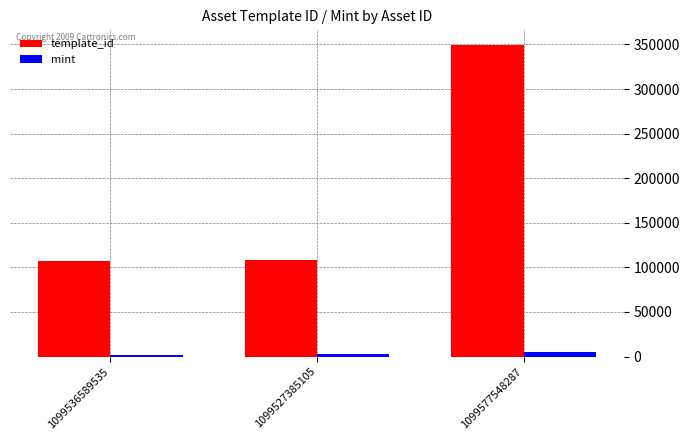

What value does the mint series have at 1099577548287, to the nearest 10?

4740